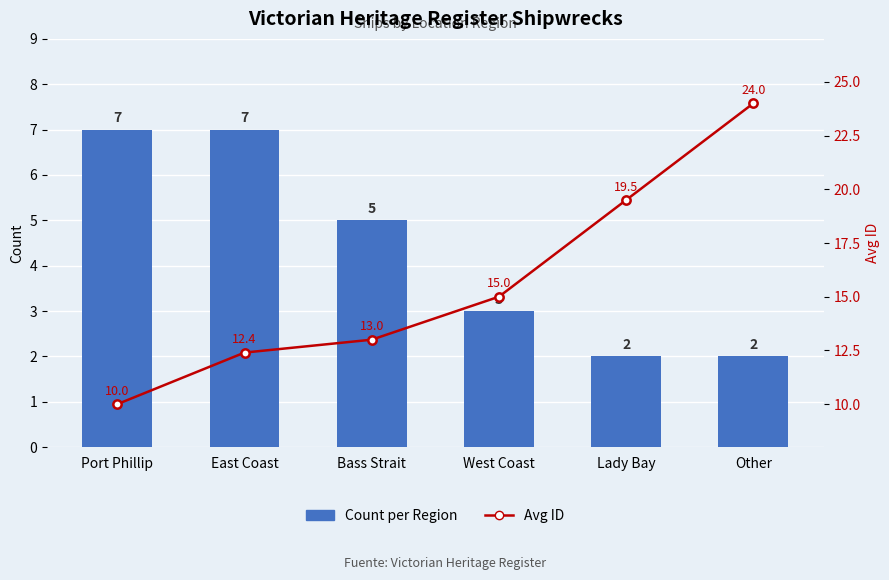

What is the minimum value shown in the chart?

2.0